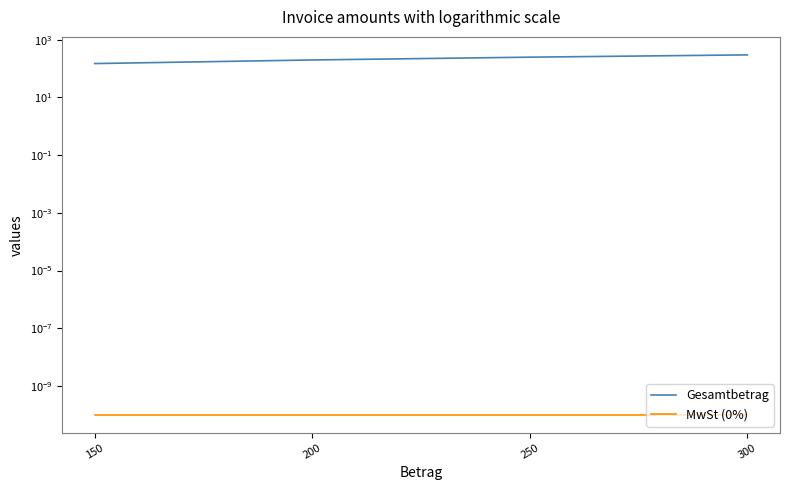

What value does the Gesamtbetrag series have at 250?

250.0